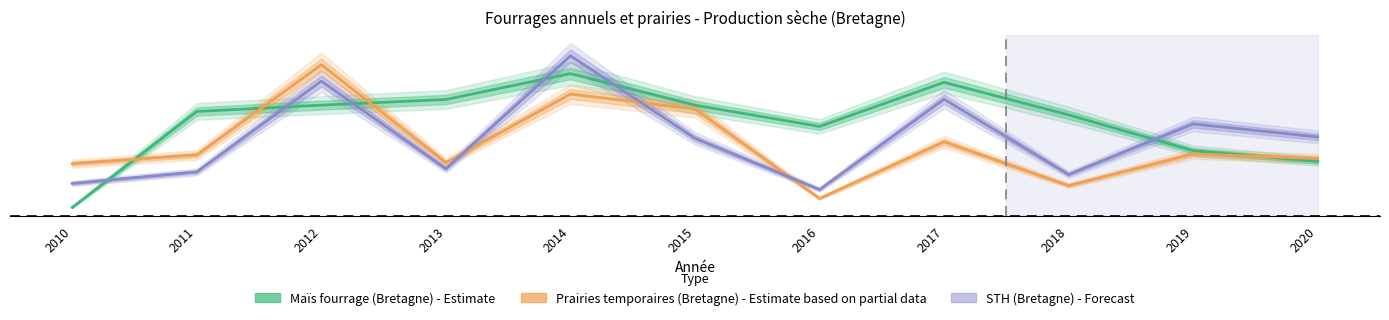

At which category is the sum across all series the highest?

2014